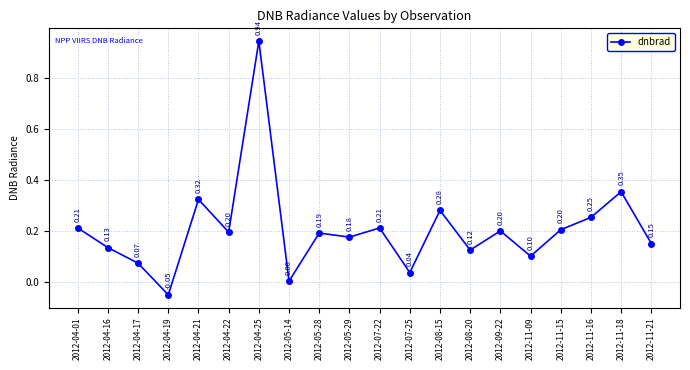

What is the change in value from 2012-05-28 to 2012-08-15?

+0.1